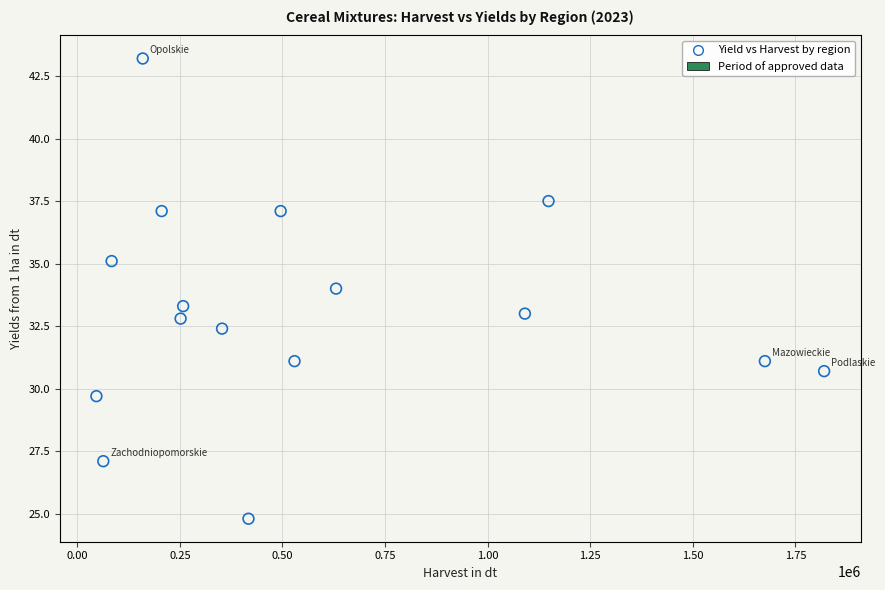

What is the range of Y values (max minus min)?

18.4